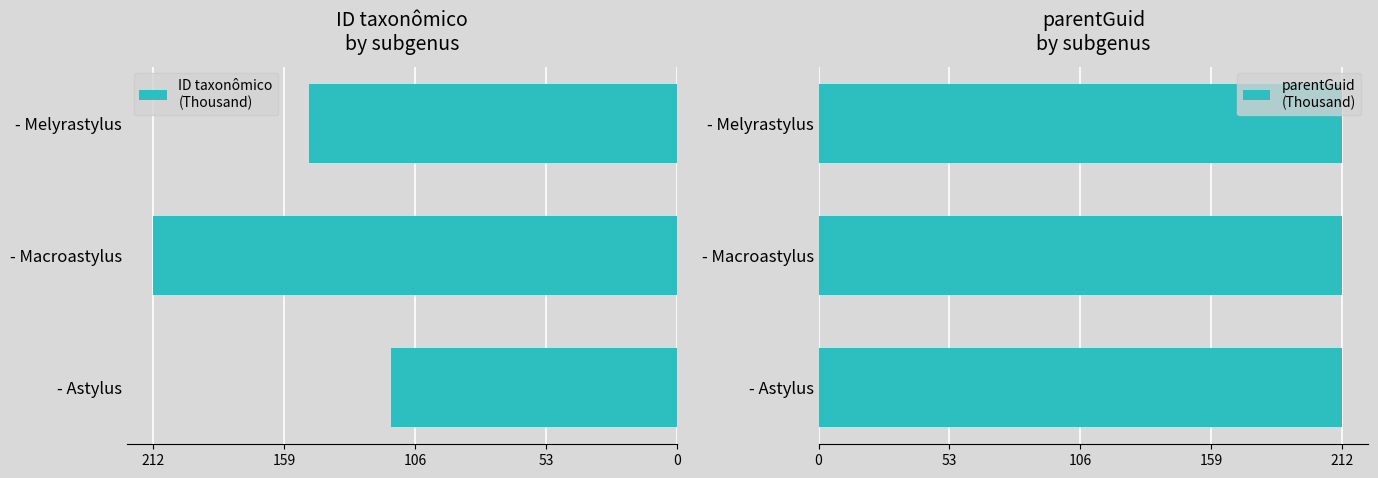

How many values in the ID taxonômico
(Thousand) series exceed -148?

1